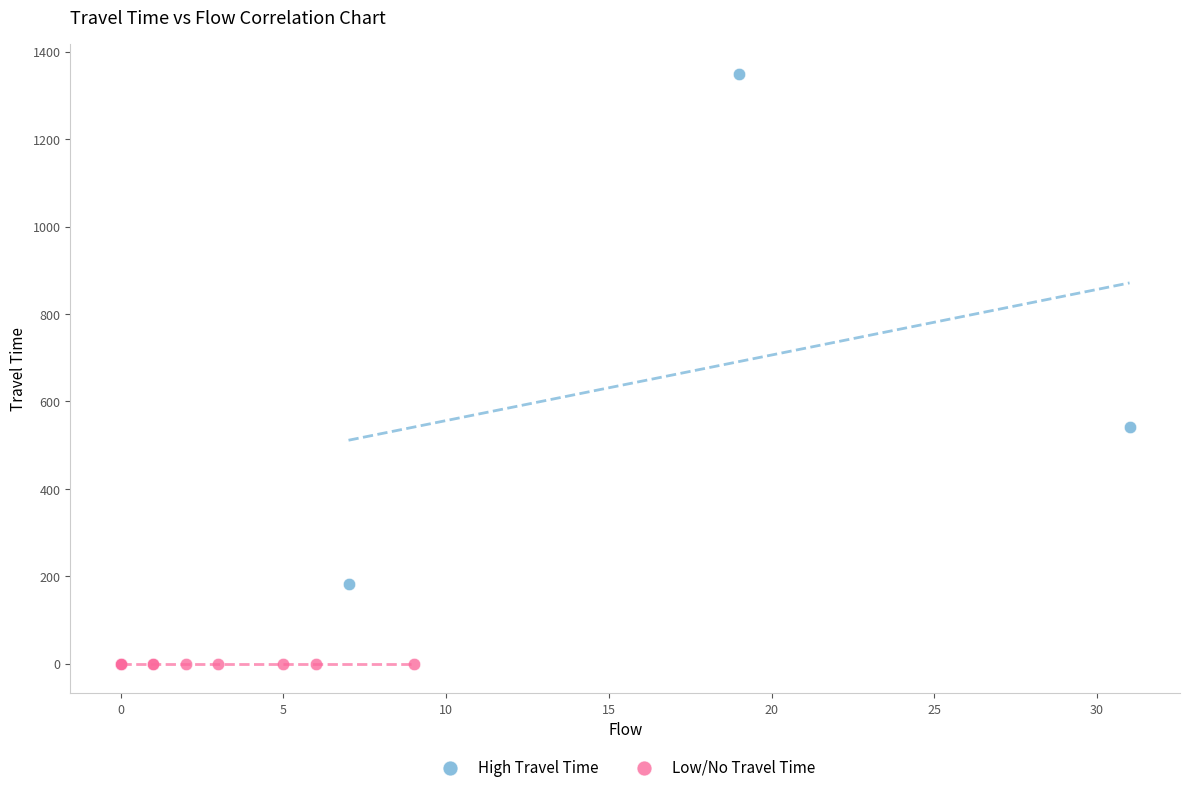

Which series reaches the minimum Y coordinate?

Low/No Travel Time